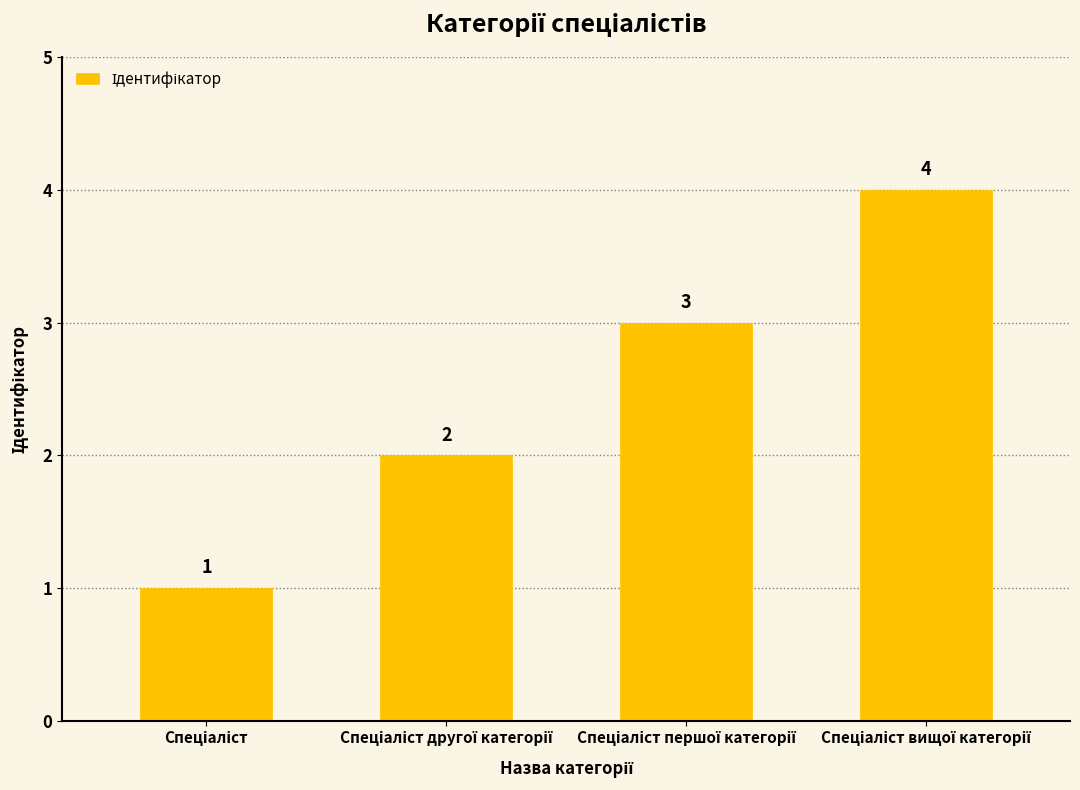

What is the difference between the maximum and minimum values?

3